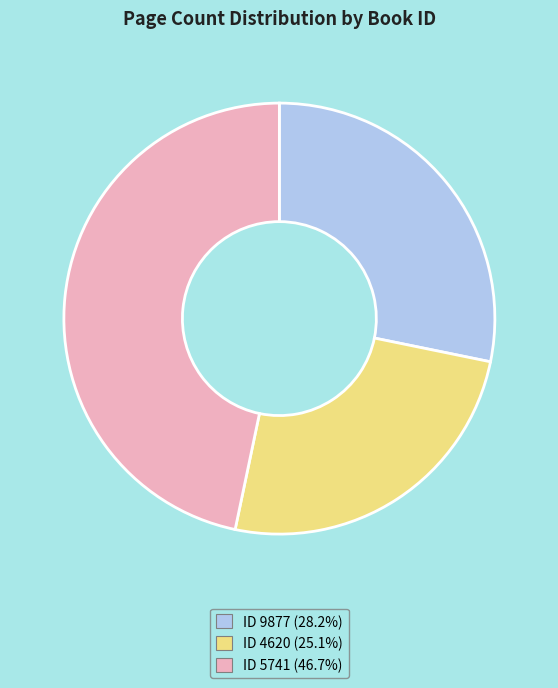

Do ID 9877 (28.2%) and ID 5741 (46.7%) together represent more than half of the pie?

Yes